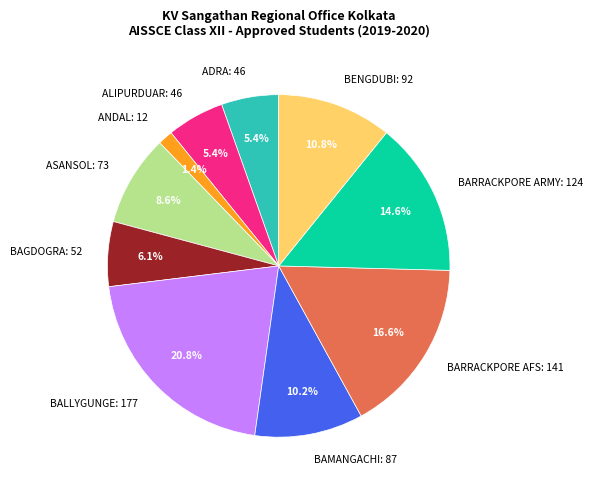

How many slices are in this pie chart?

10